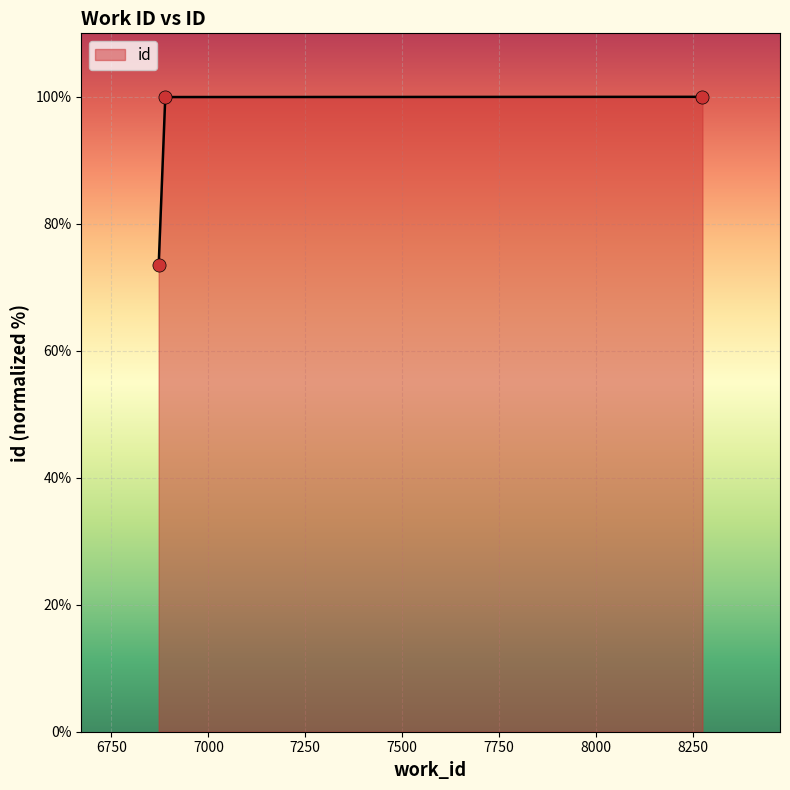

What is the maximum value shown in the chart?

100.0